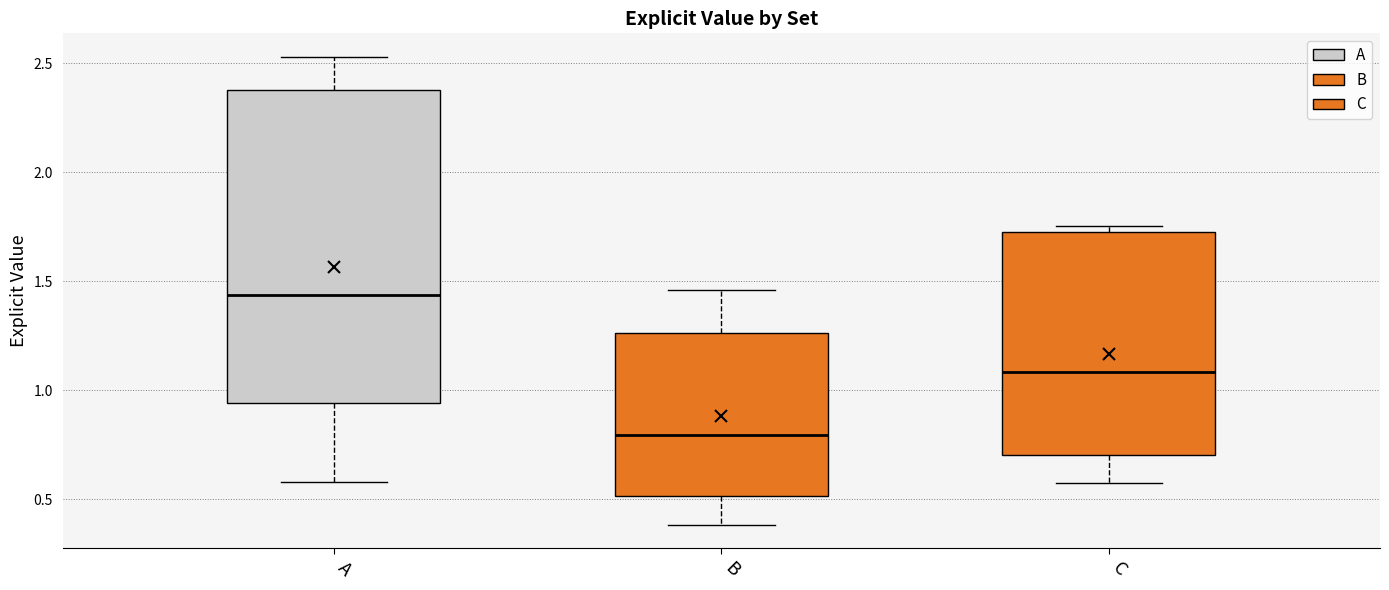

Reading left to right, read every box against the y-axis: the position of its median line, the range the box covers, and the ends of its whiskers. The values are not printed on the chart, so give them approximately, as read against the axis.

A: median 1.45, box 0.95 to 2.40, whiskers 0.60 to 2.55
B: median 0.80, box 0.50 to 1.25, whiskers 0.40 to 1.45
C: median 1.10, box 0.70 to 1.75, whiskers 0.60 to 1.75 (just above the box's upper edge)